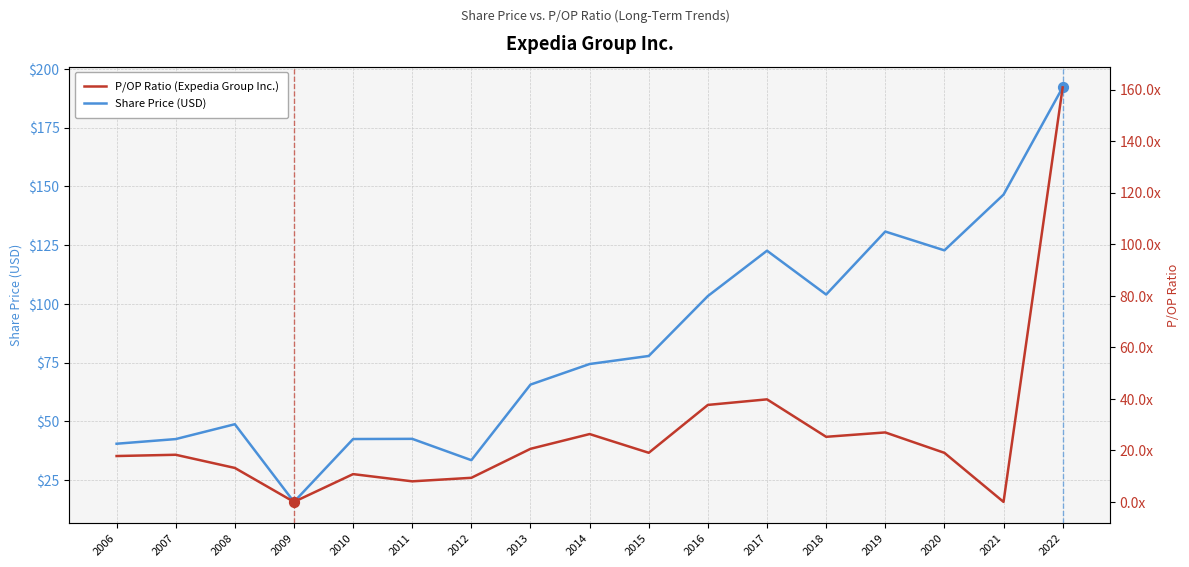

Which series reaches the maximum Y coordinate?

Share Price (USD)